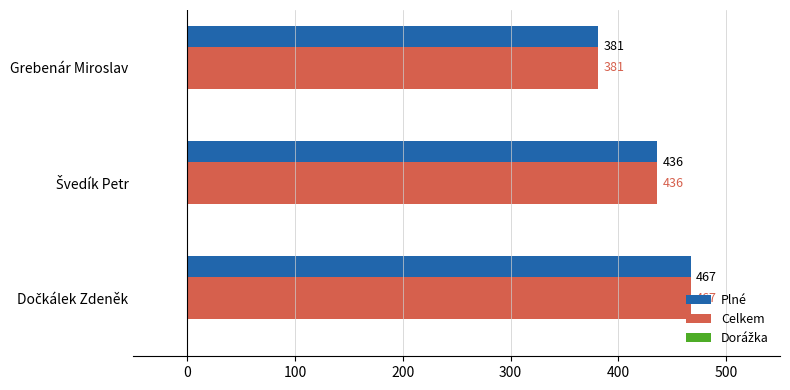

The Celkem series shows 496 at Grebenár Miroslav. True or false?

False